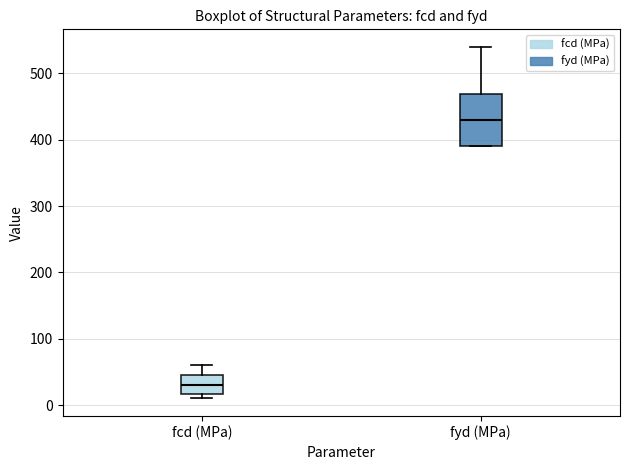

Where is the upper edge of the box for fcd (MPa) on the y-axis? The values are not printed on the chart, so give them approximately, as read against the axis.

50